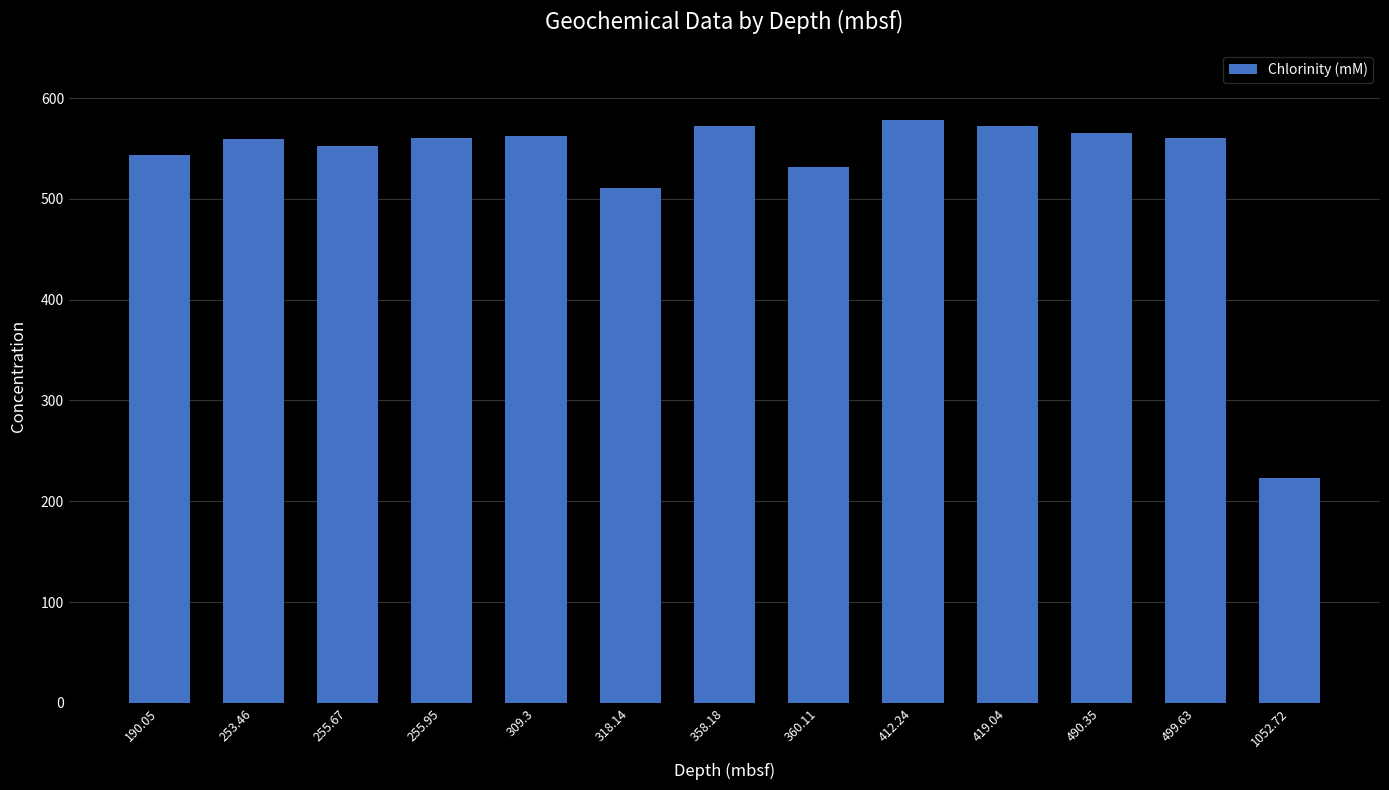

How many bars are there in total?

13